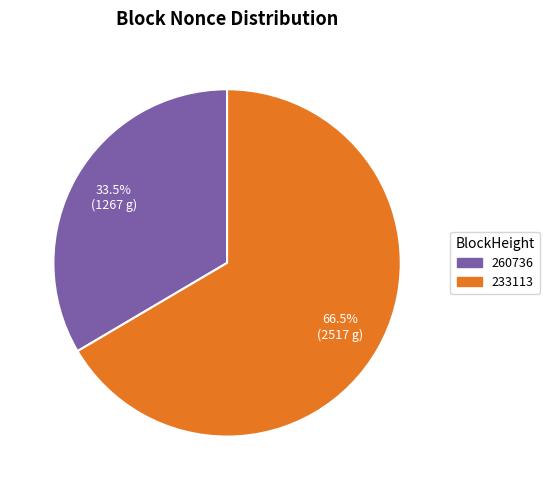

Does 260736 represent more than half of the total?

No